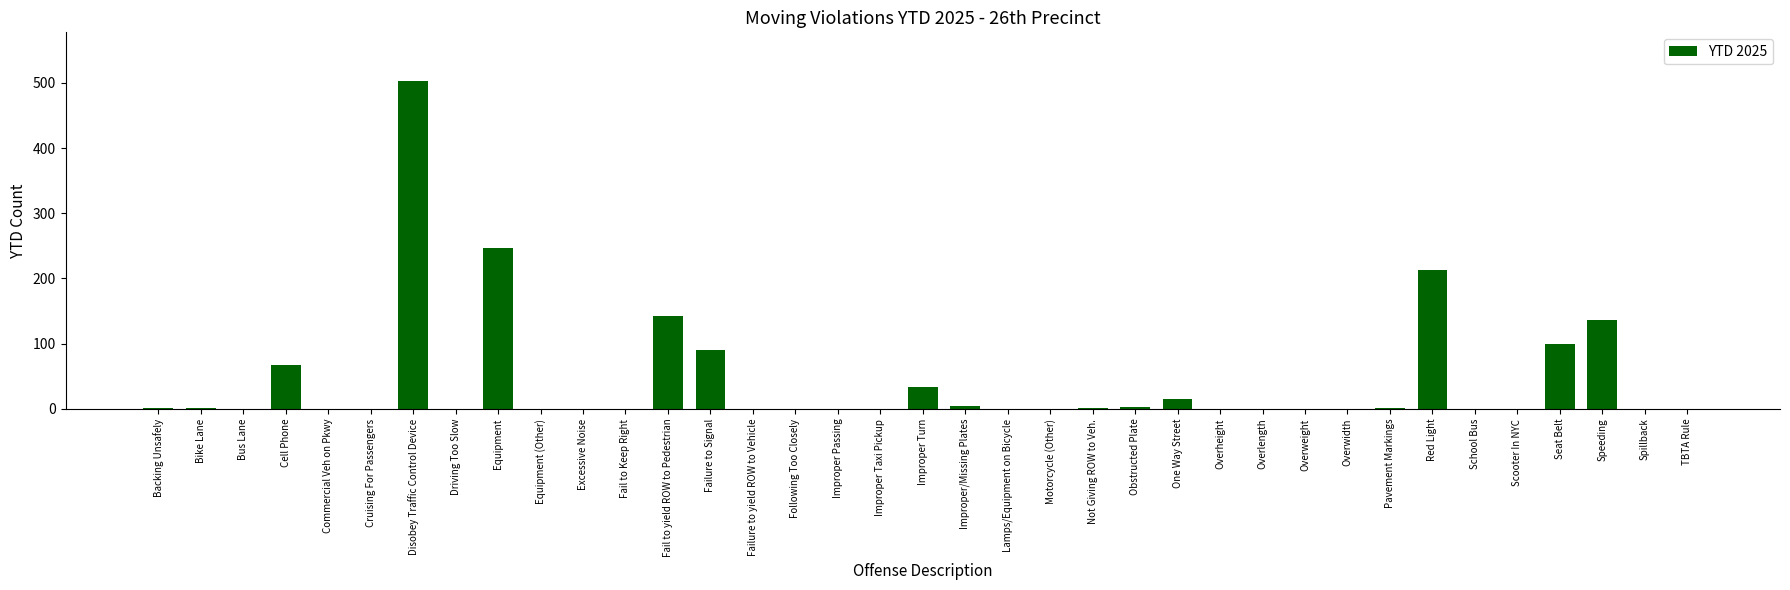

What is the greatest value displayed?

502